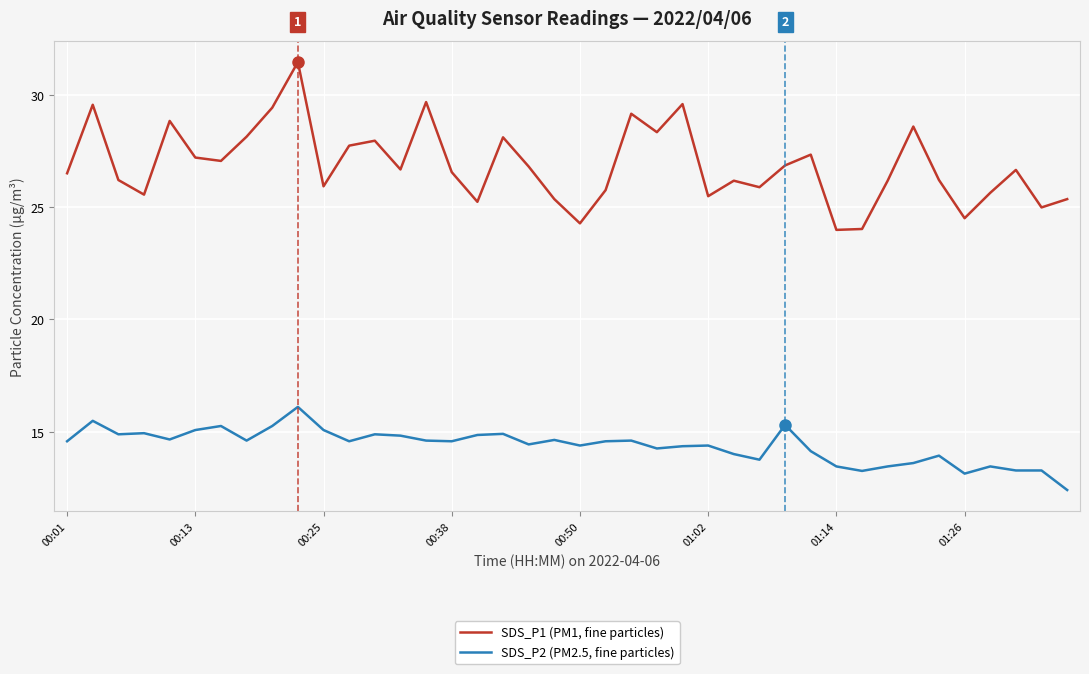

What are all the series names shown in the legend?

SDS_P1 (PM1, fine particles), SDS_P2 (PM2.5, fine particles)